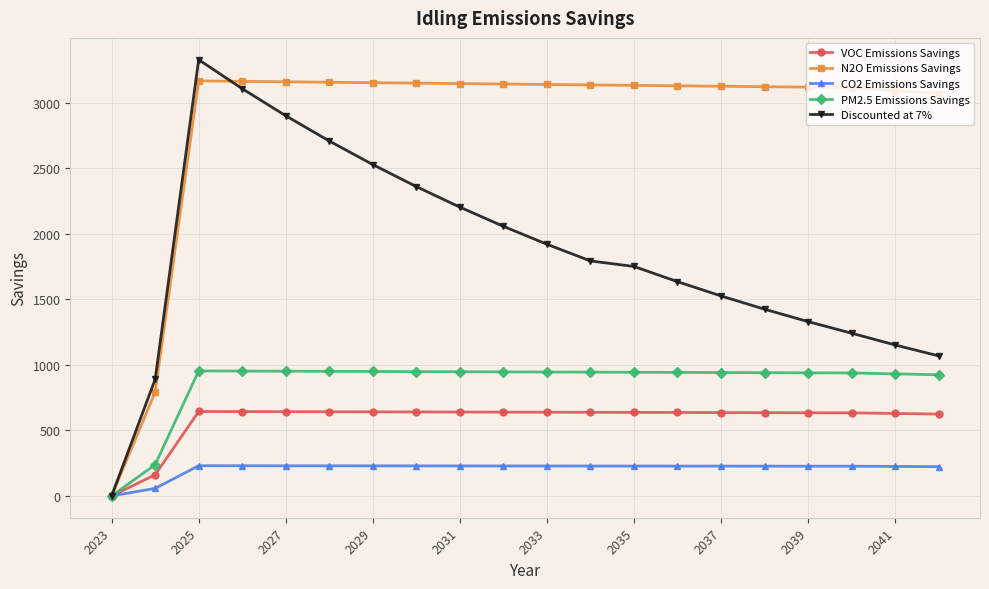

What is the value of the PM2.5 Emissions Savings point at the 4th from the left?

952.9